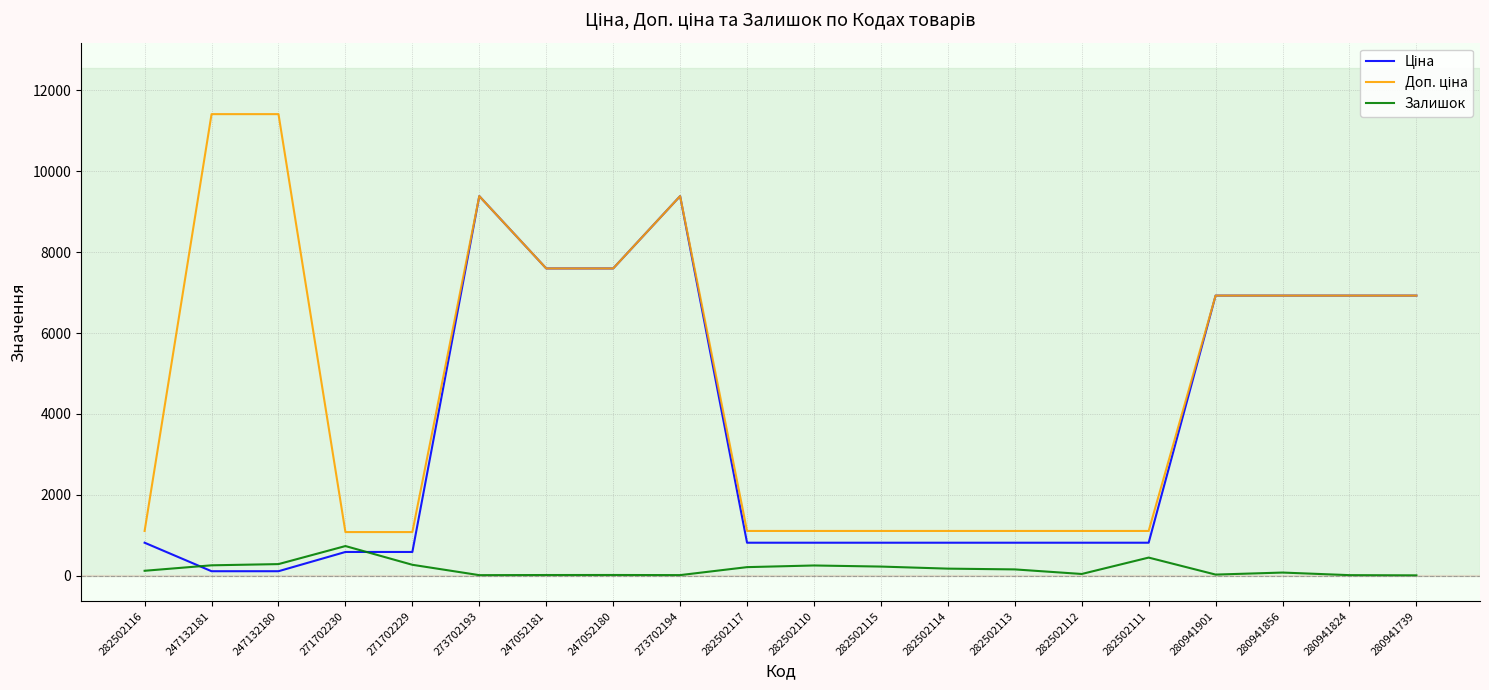

At which label does Залишок reach its peak?

271702230